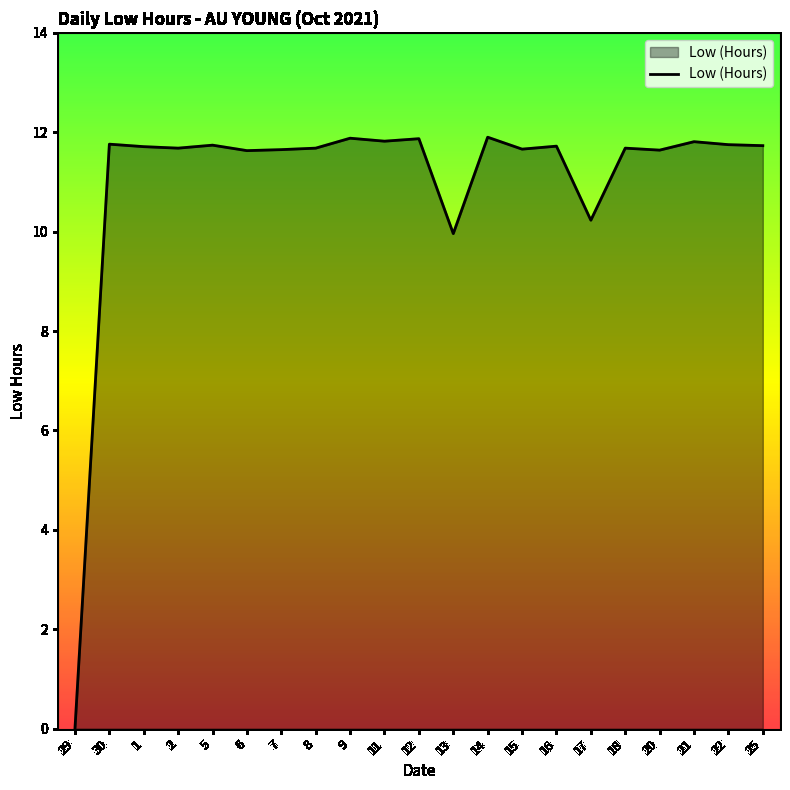

True or false: the data has more than 0 interior local peaks.

True